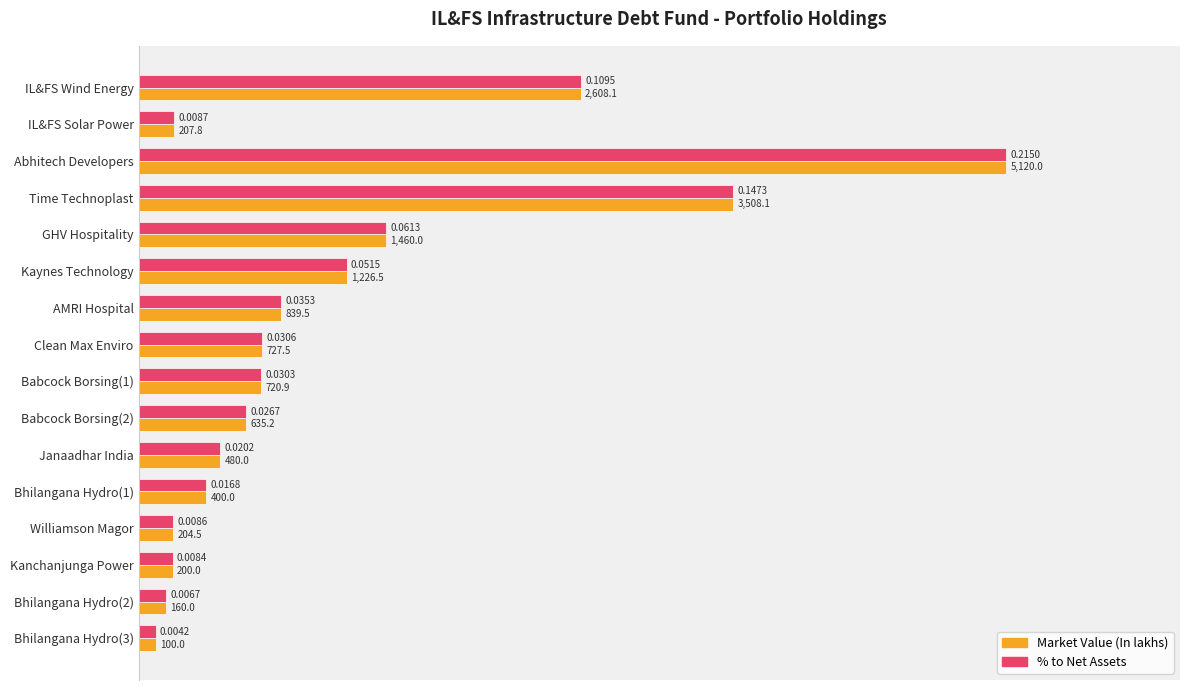

Which series has the largest total across all categories?

Market Value (In lakhs)